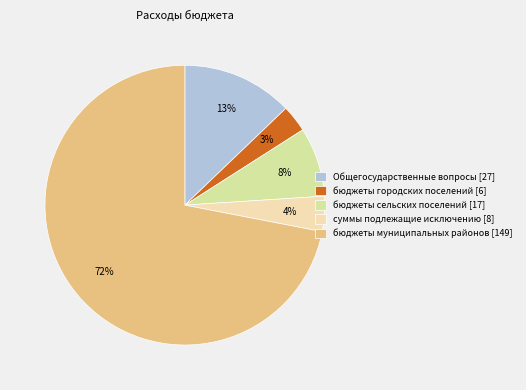

Is the sum of суммы подлежащие исключению and бюджеты городских поселений greater than half?

No